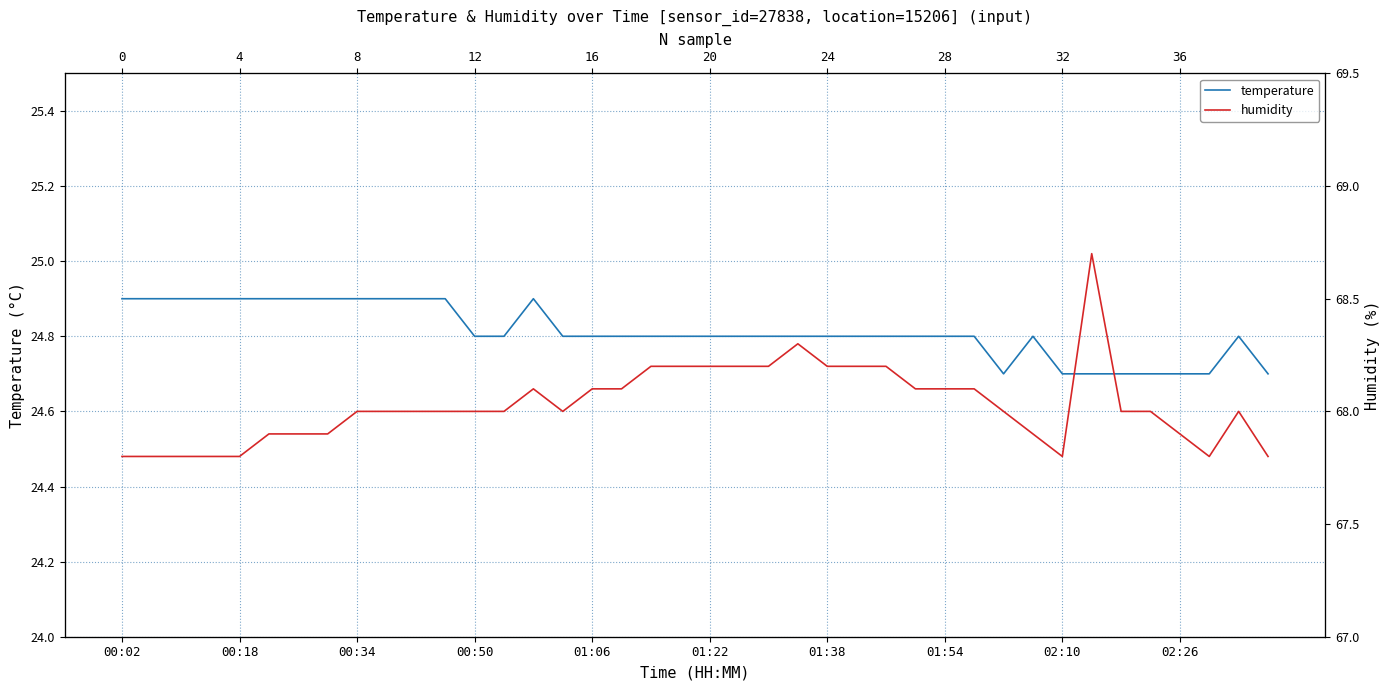

Which series has the largest total across all categories?

humidity